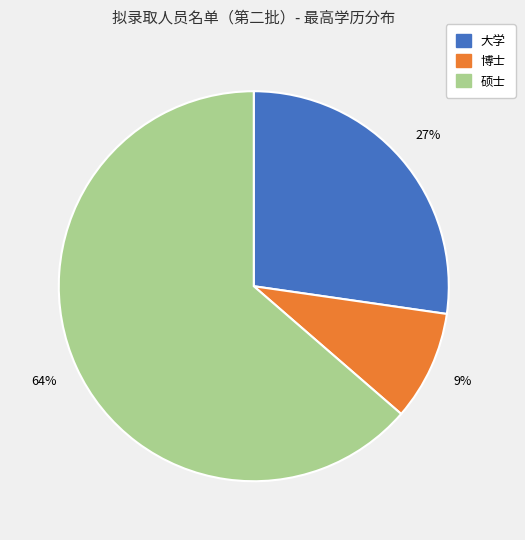

To the nearest percent, what percentage of the pie is 博士?

9%